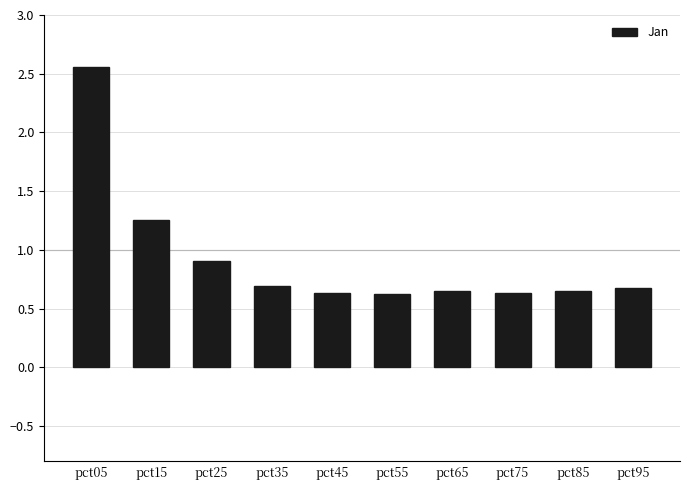

The value at pct95 is 0.1. True or false?

False